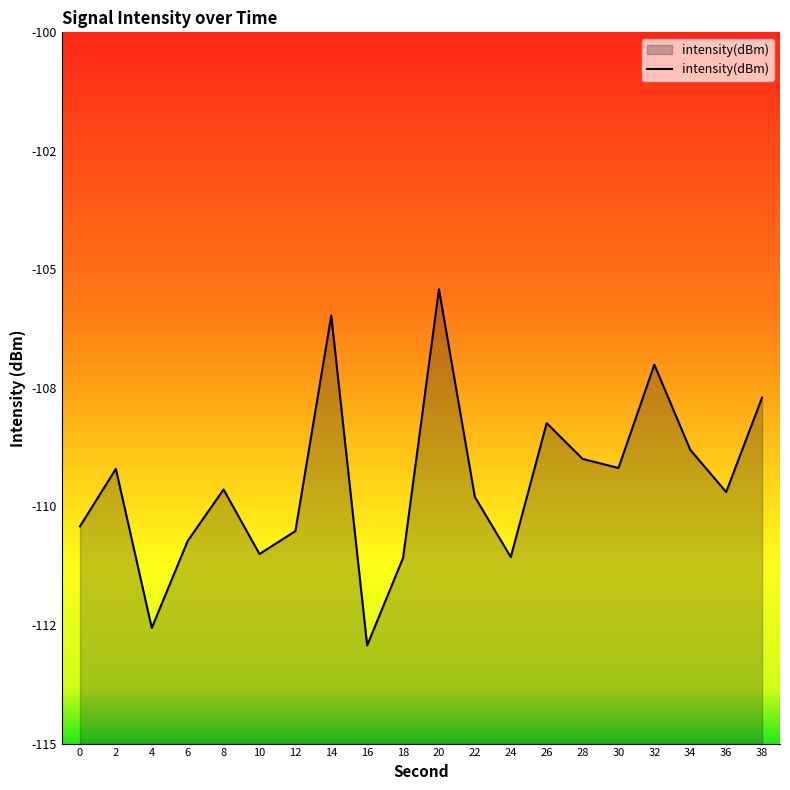

What is the difference between the second highest and second lowest values?

6.6